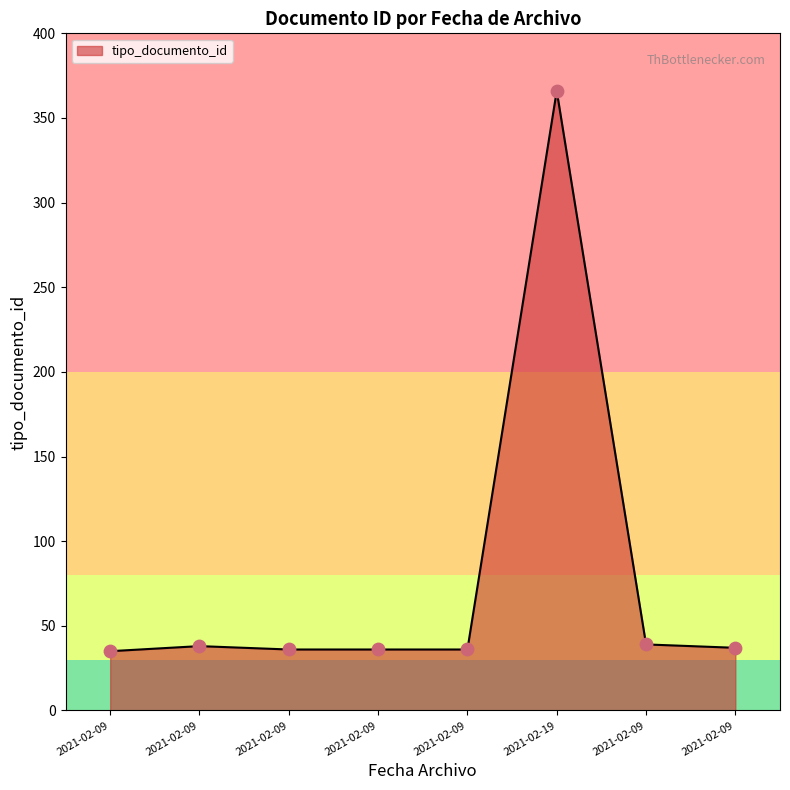

What is the ratio of the value at 2021-02-09 to the value at 2021-02-09?

1.1